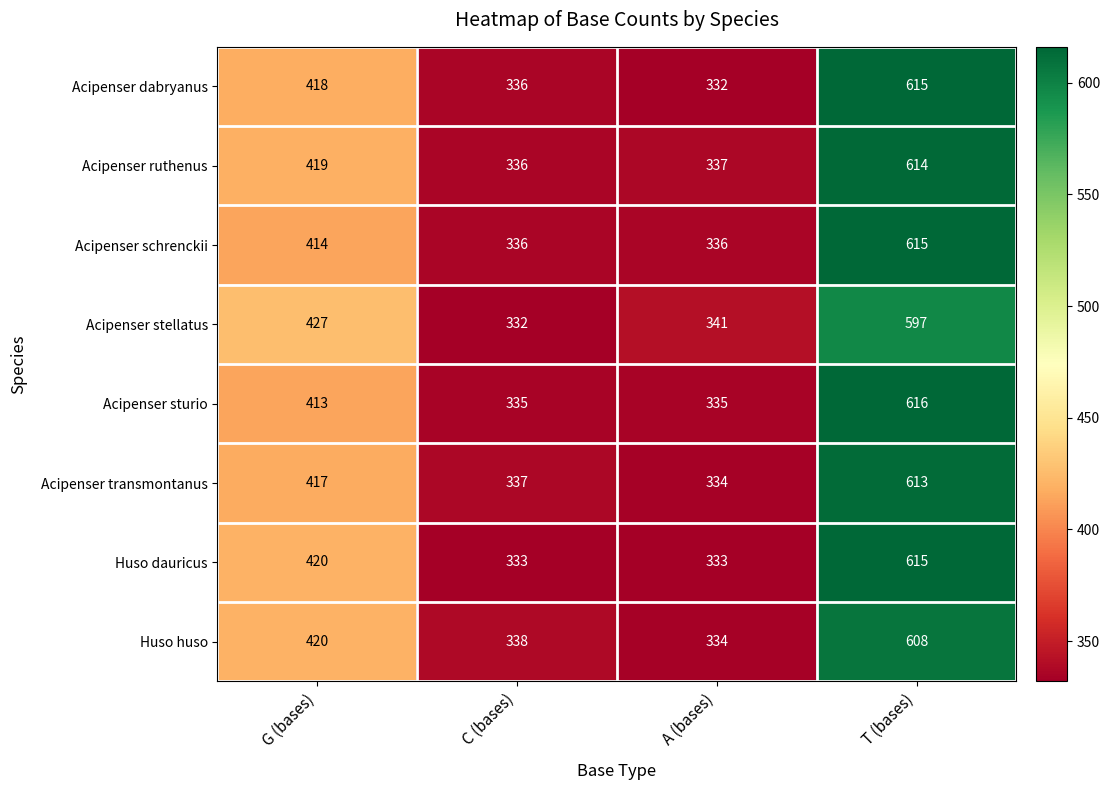

Is it true that Huso huso equals 608 at T (bases)?

True